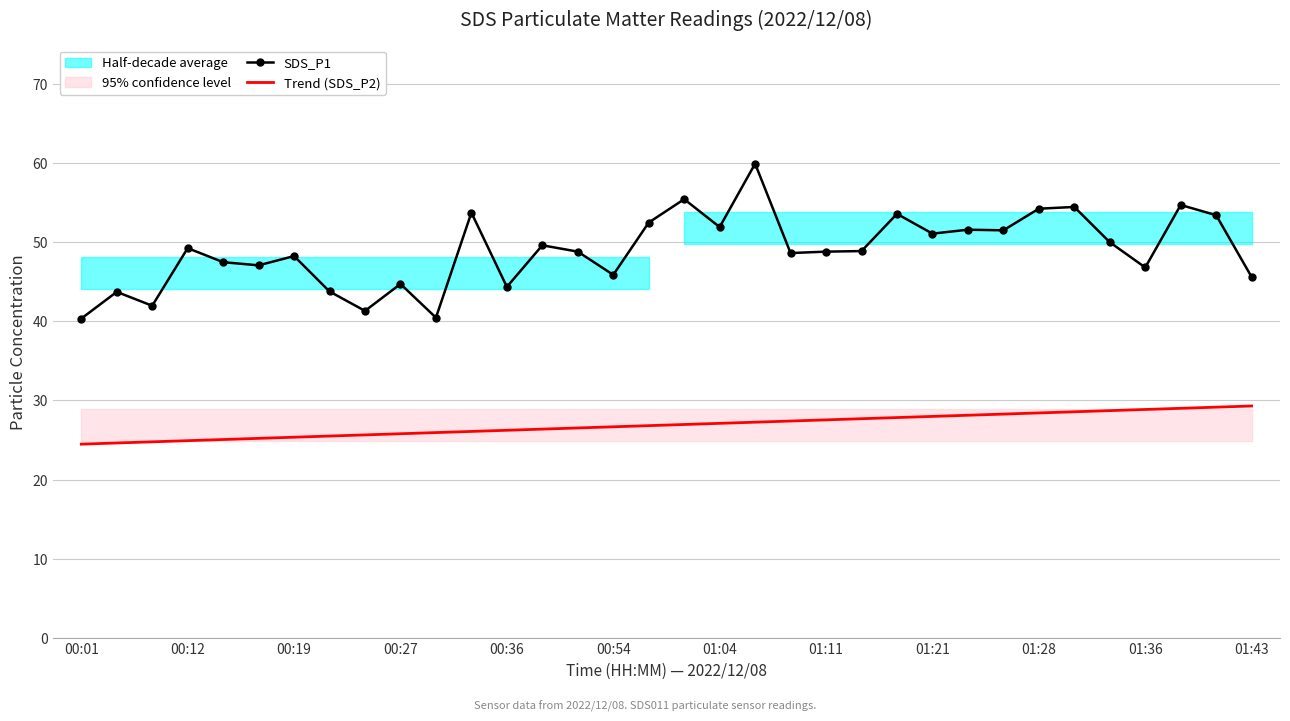

True or false: SDS_P1 has a value of 48.8 at 01:11.

True